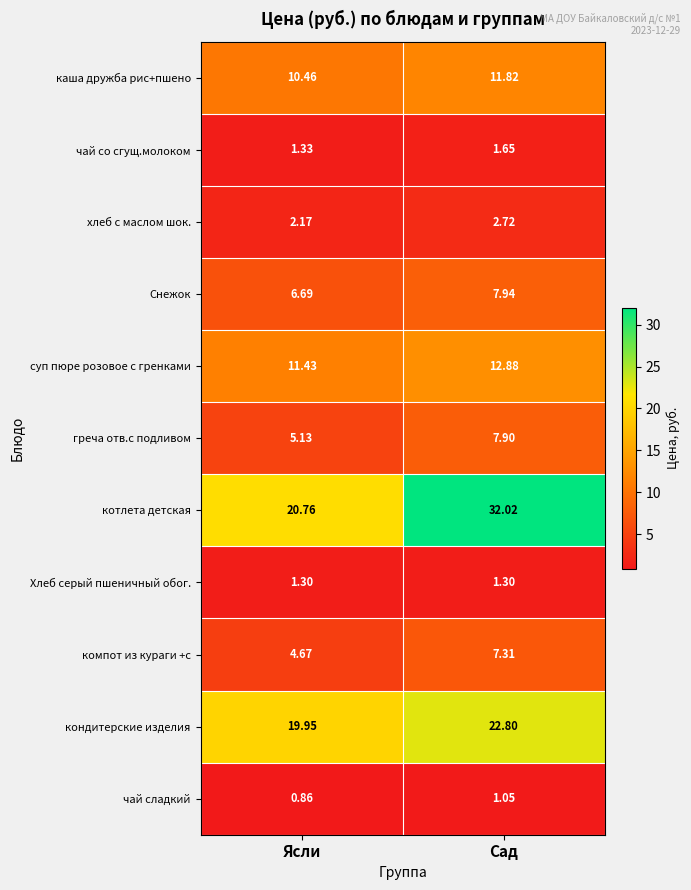

Which series has the largest total across all categories?

котлета детская